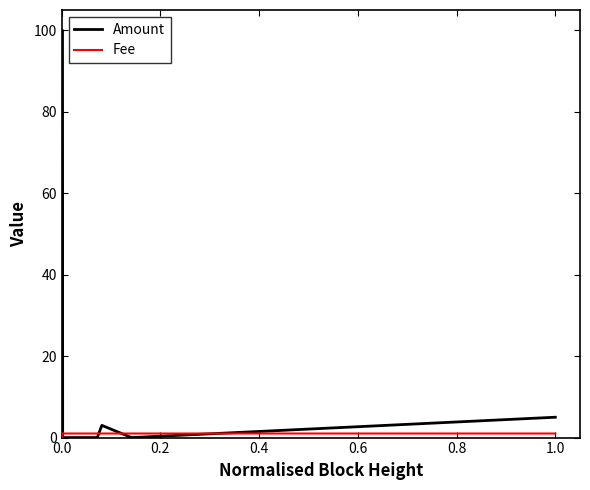

What is the maximum value shown in the chart?

100.0